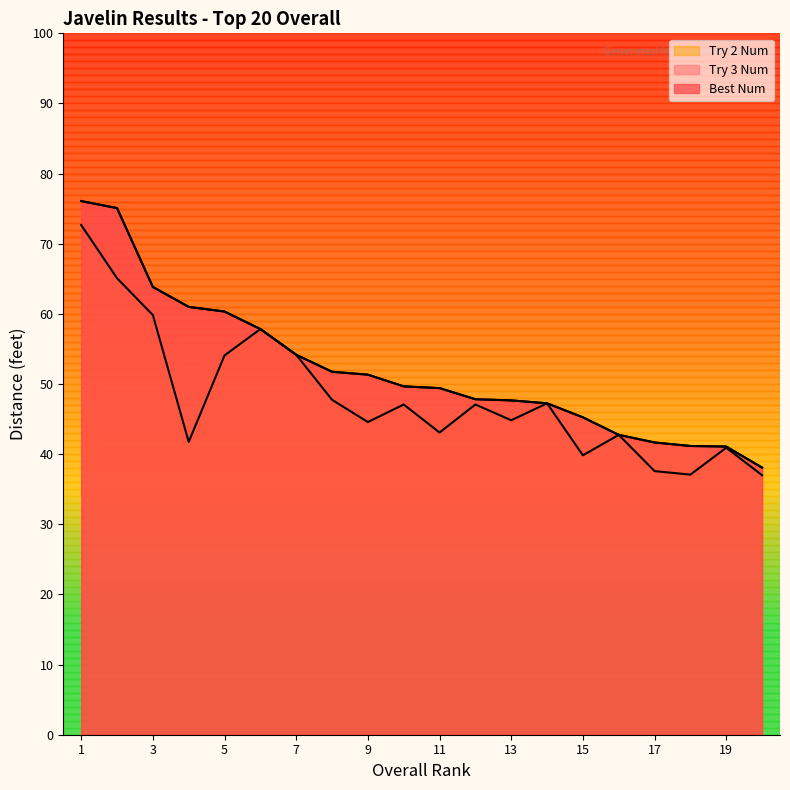

Between 20 and 14, which is larger?

14